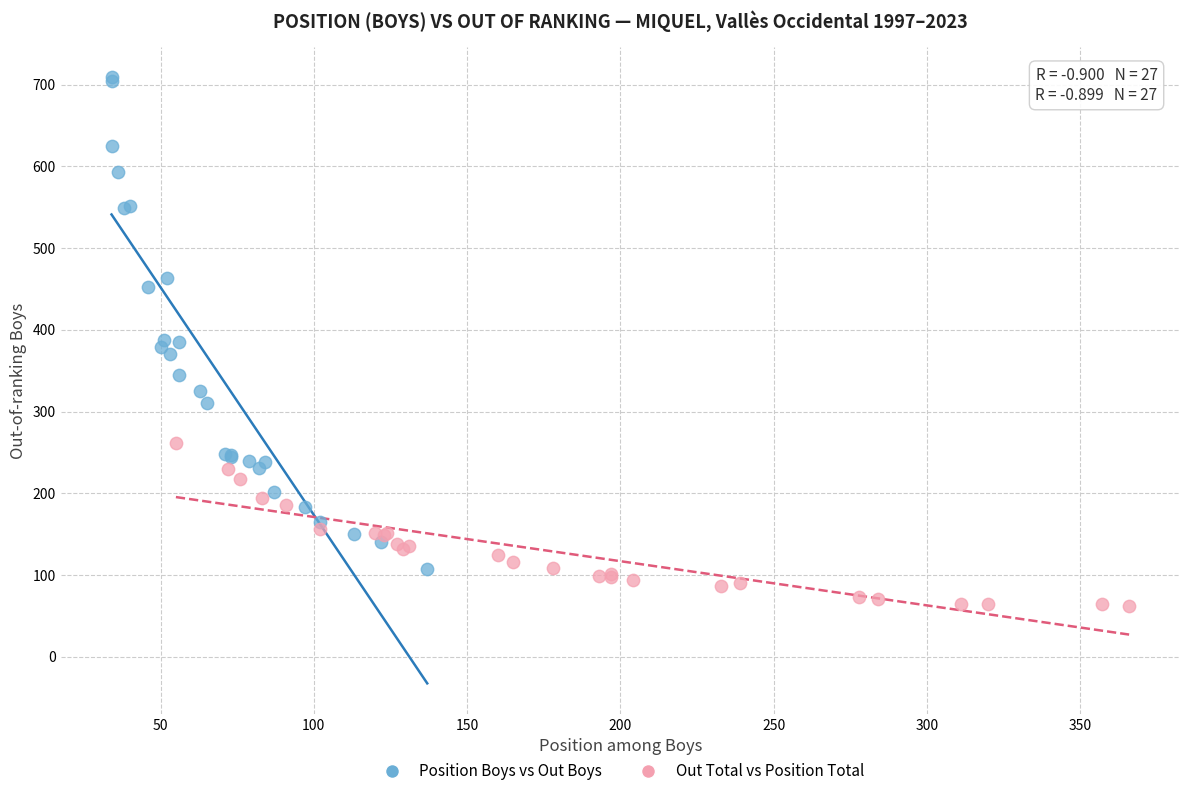

Which series reaches the maximum Y coordinate?

Position Boys vs Out Boys